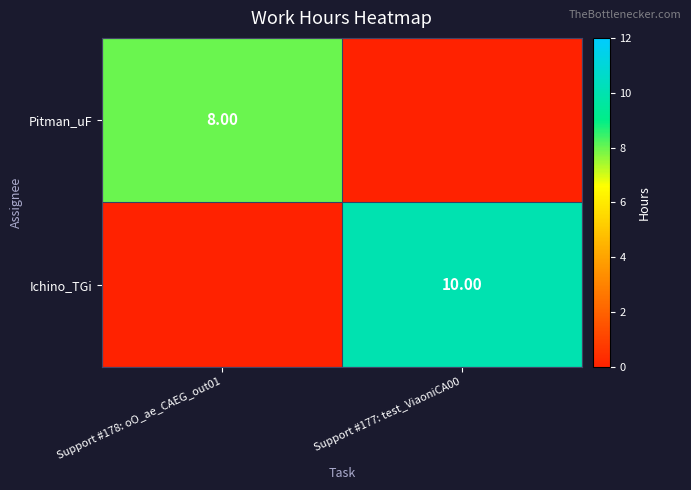

Between Support #177: test_ViaoniCA00 and Support #178: oO_ae_CAEG_out01, which is larger?

Support #178: oO_ae_CAEG_out01